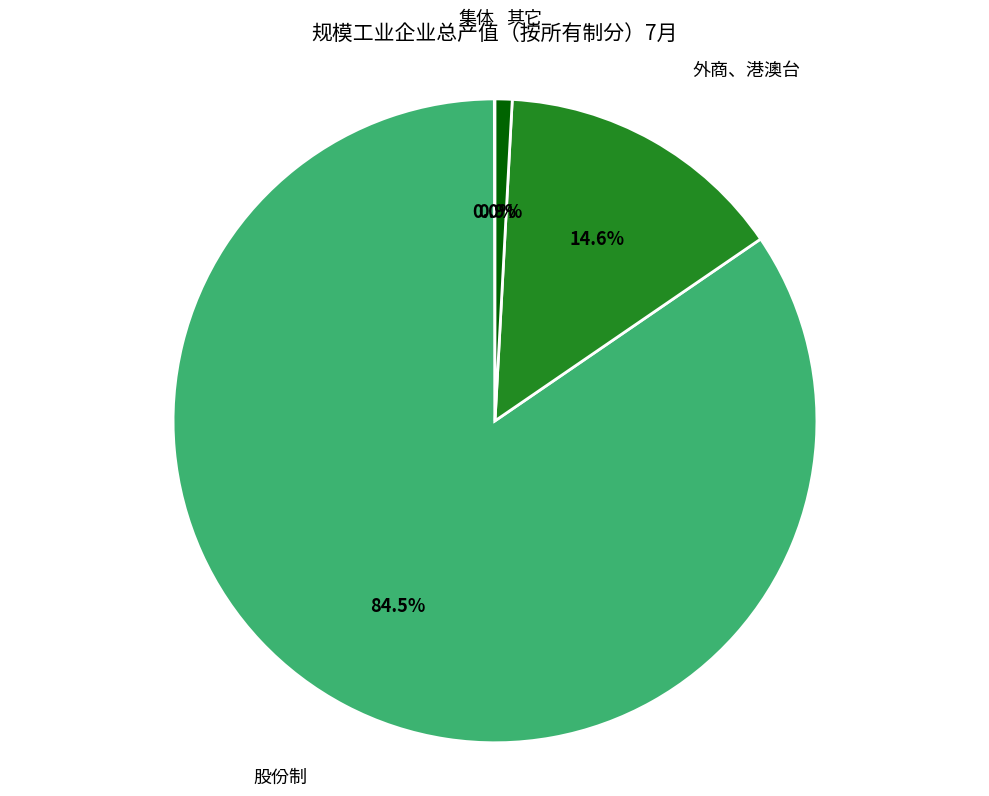

Is there any slice that represents more than half of the pie?

Yes